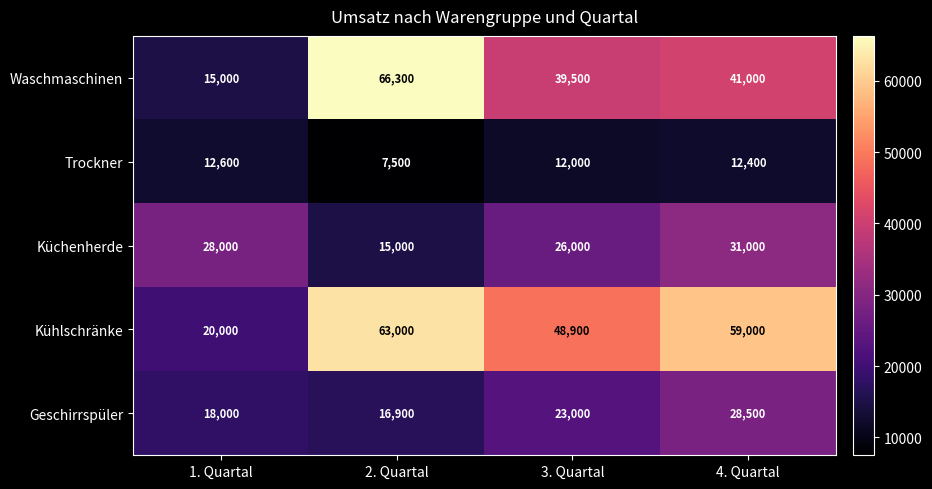

At which label is Küchenherde closest to 23000?

3. Quartal